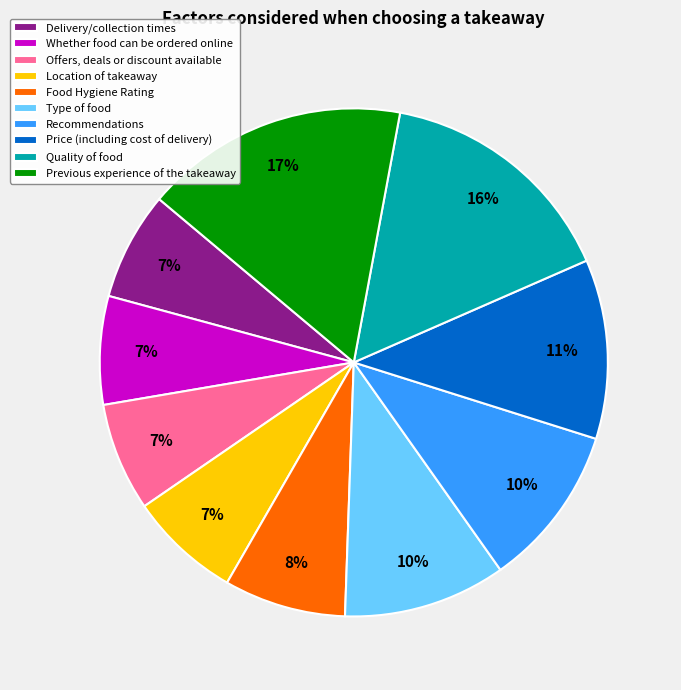

Does Price (including cost of delivery) represent more than half of the total?

No